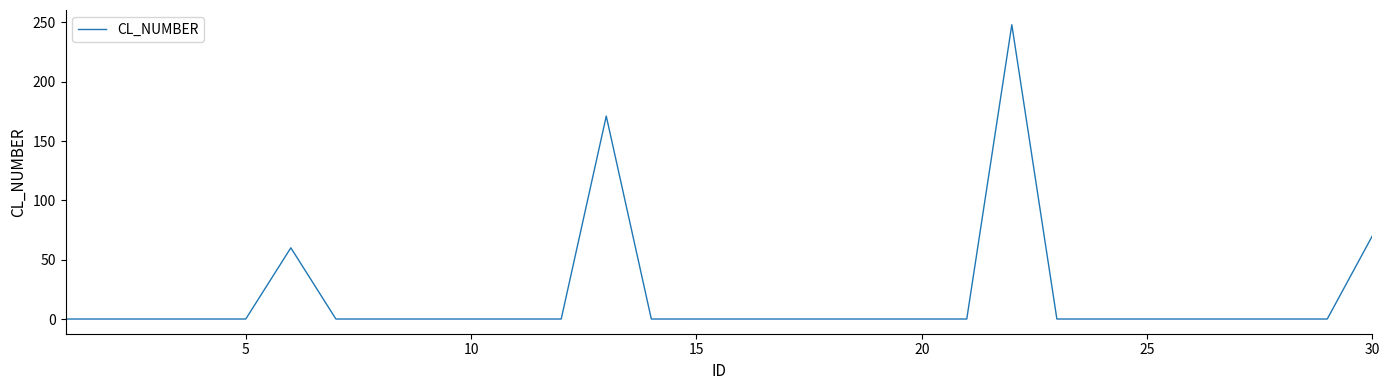

What is the difference between the maximum and minimum values?

248